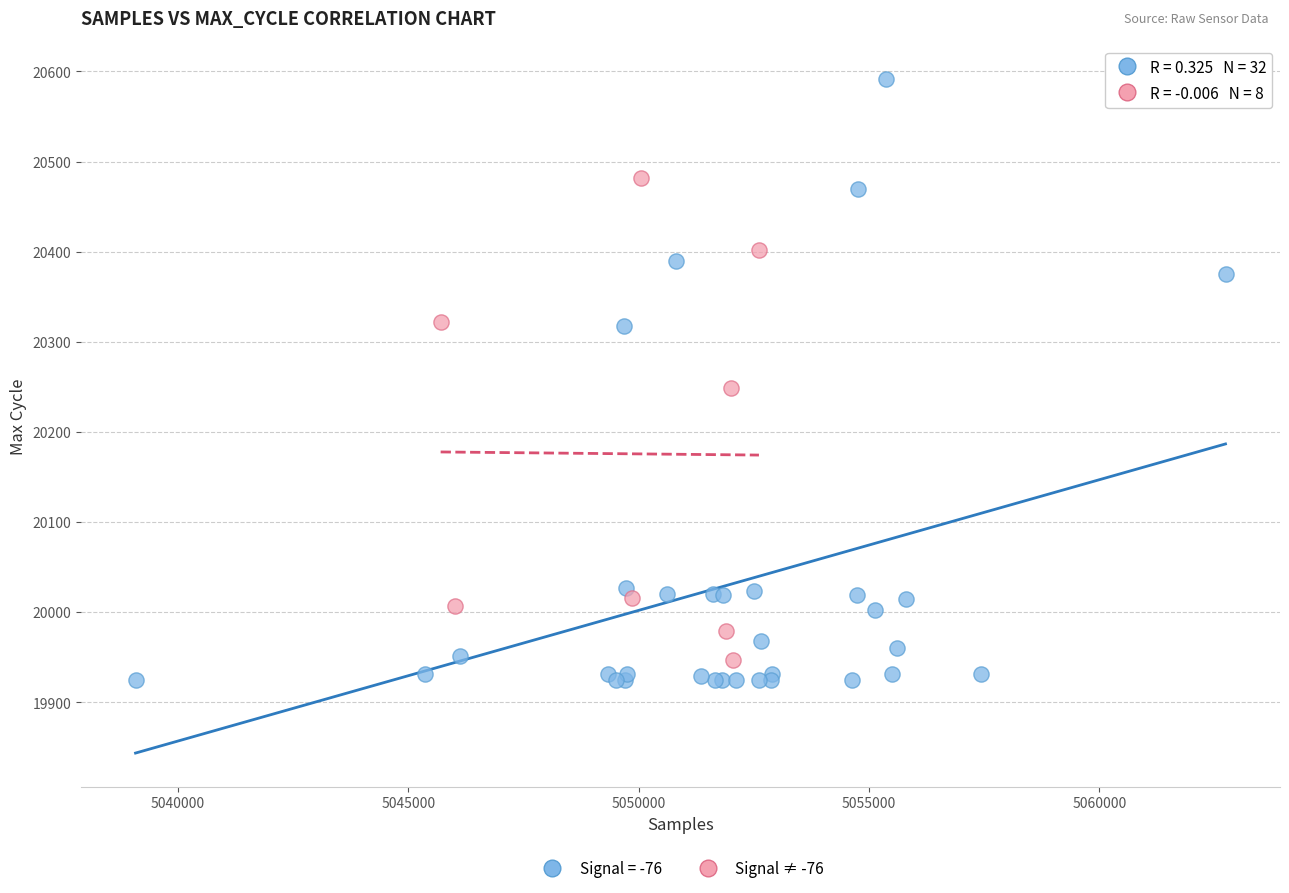

Which series contains the highest Y value?

Signal = -76